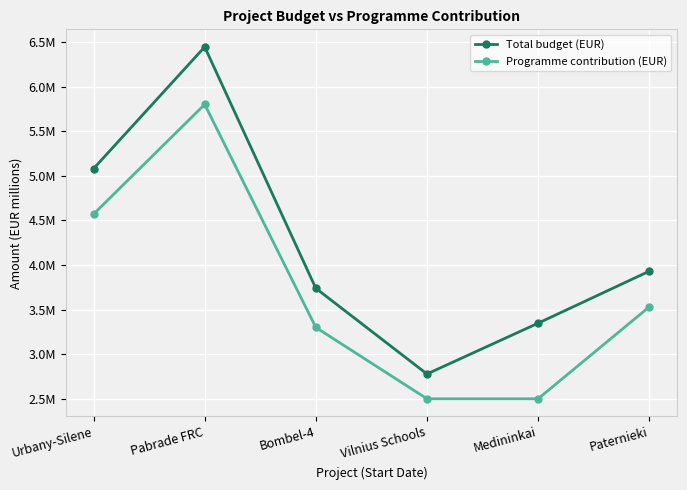

What is the value of the Total budget (EUR) point at the 4th from the left?

2.8